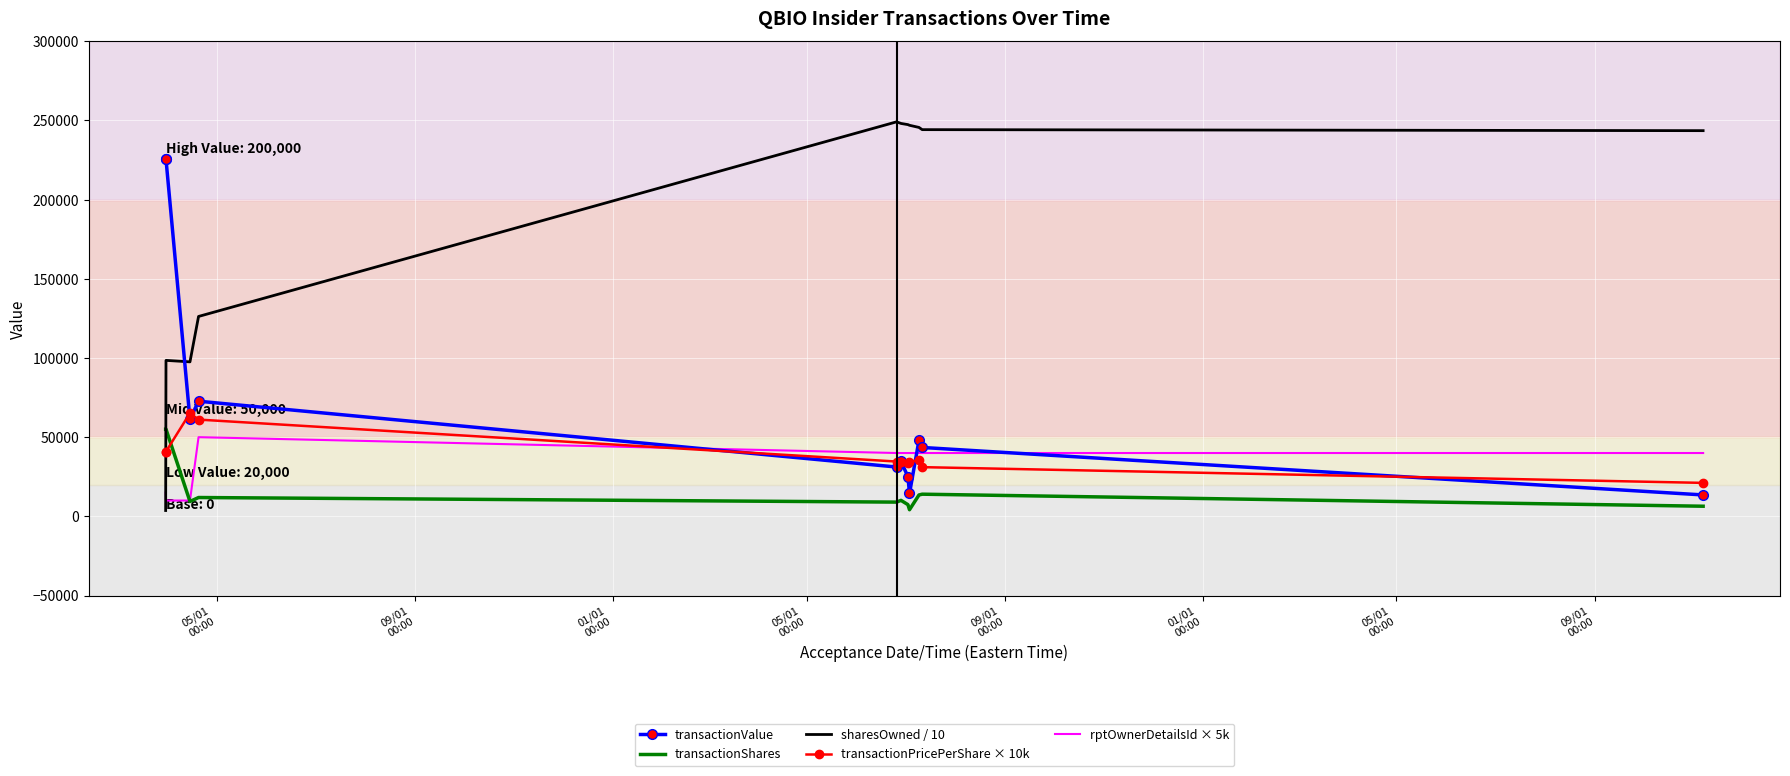

What is the lowest value of the transactionShares series?

4200.0